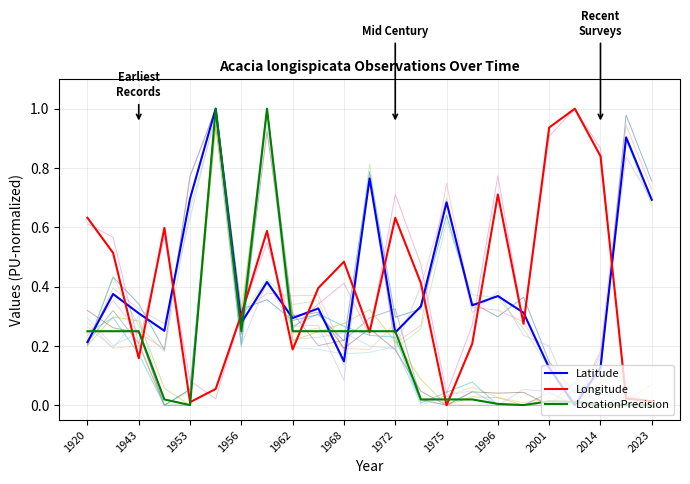

What is the maximum value for Longitude?

1.0